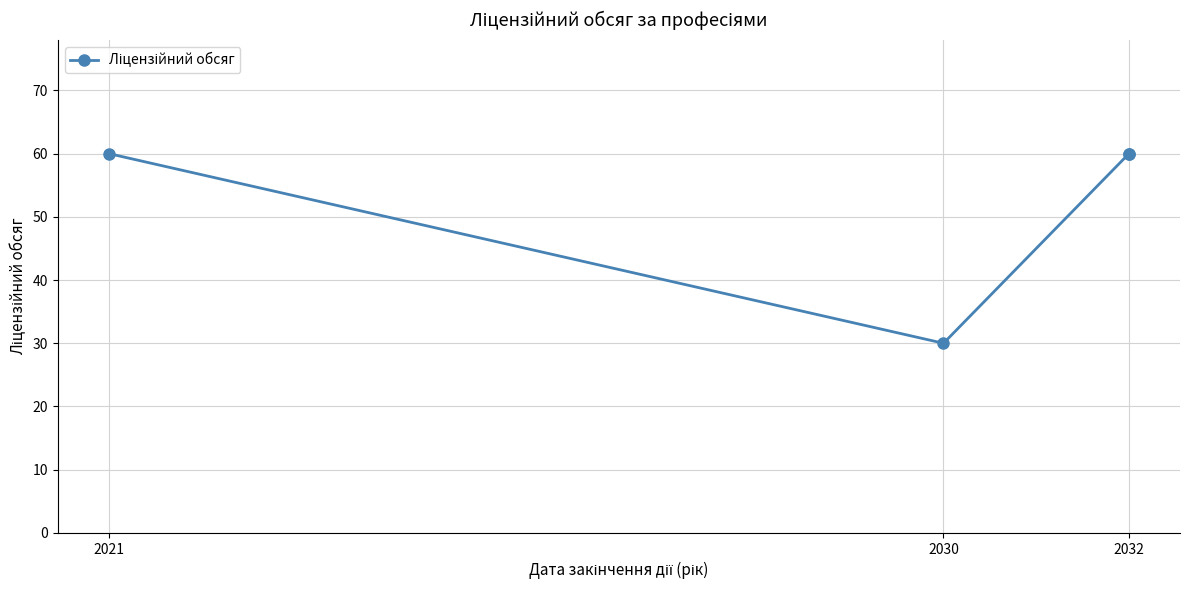

True or false: the data has more than 0 interior local peaks.

False